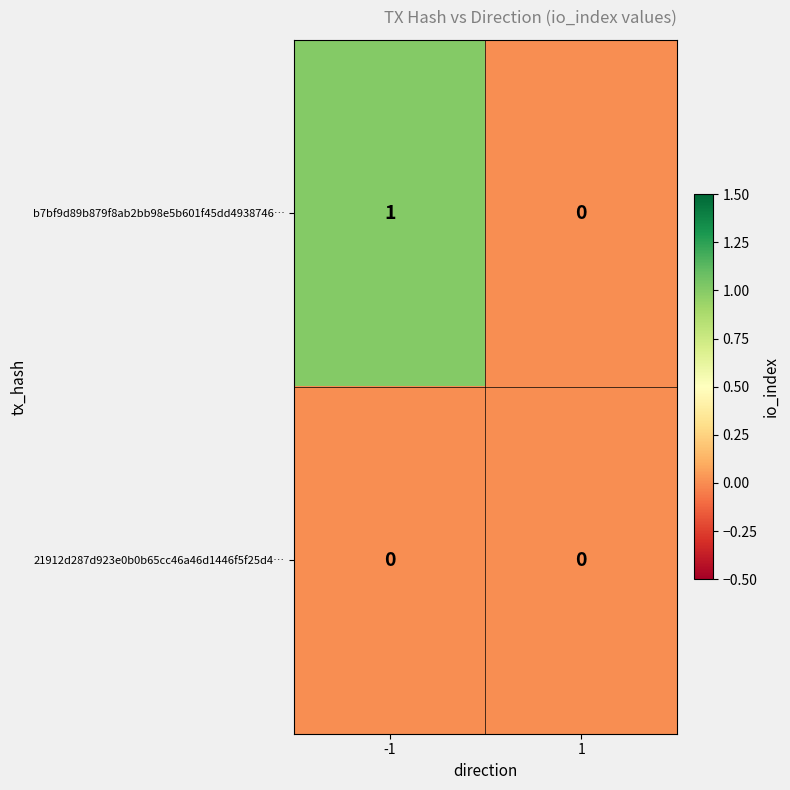

Which series has the widest spread of values?

b7bf9d89b879f8ab2bb98e5b601f45dd4938746…